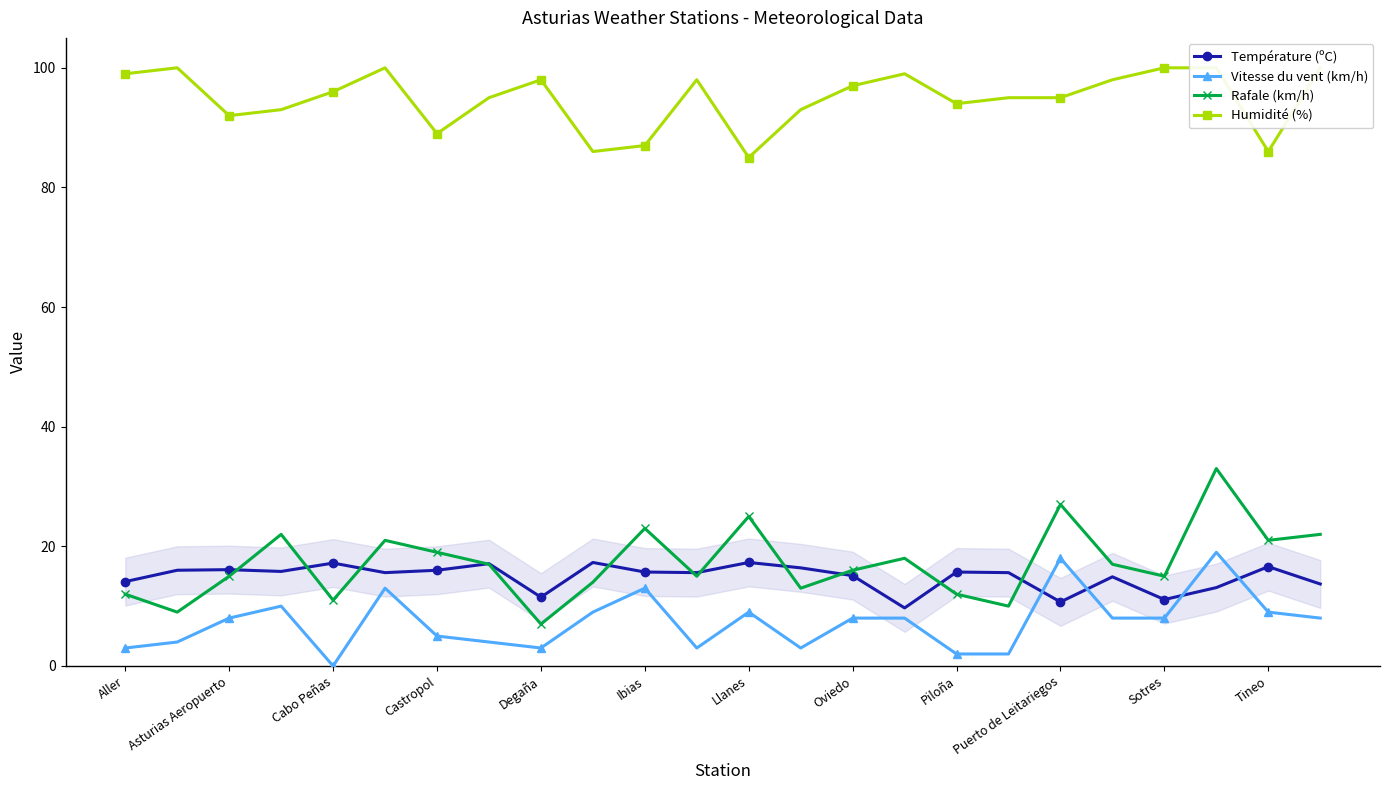

True or false: Humidité (%) and Rafale (km/h) intersect in this chart.

False